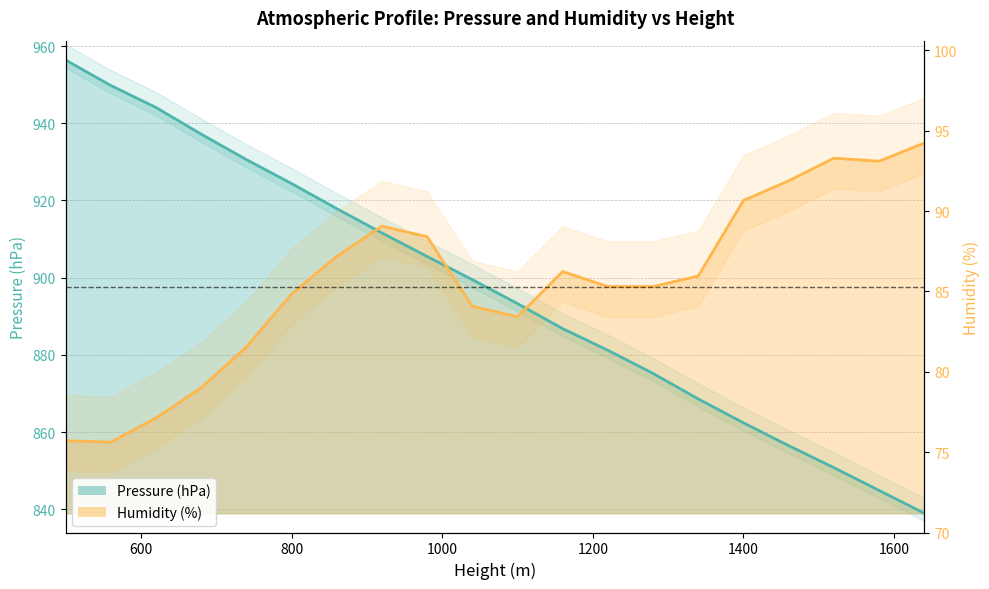

Which series has the widest spread of values?

Pressure (hPa)